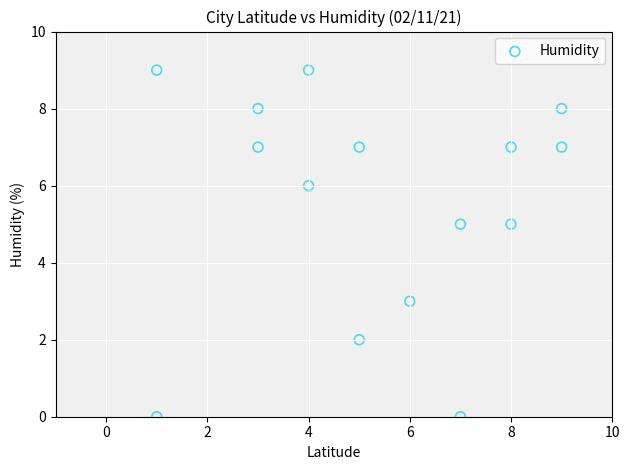

What is the range of X values (max minus min)?

8